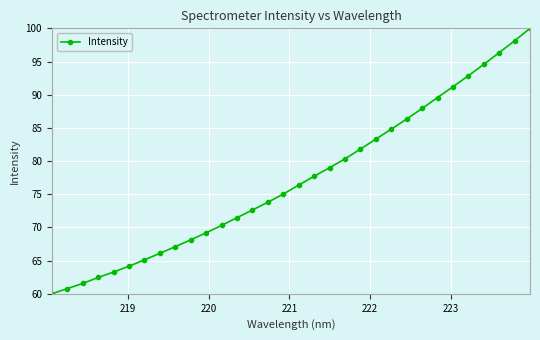

What is the difference between the maximum and minimum values?

40.0